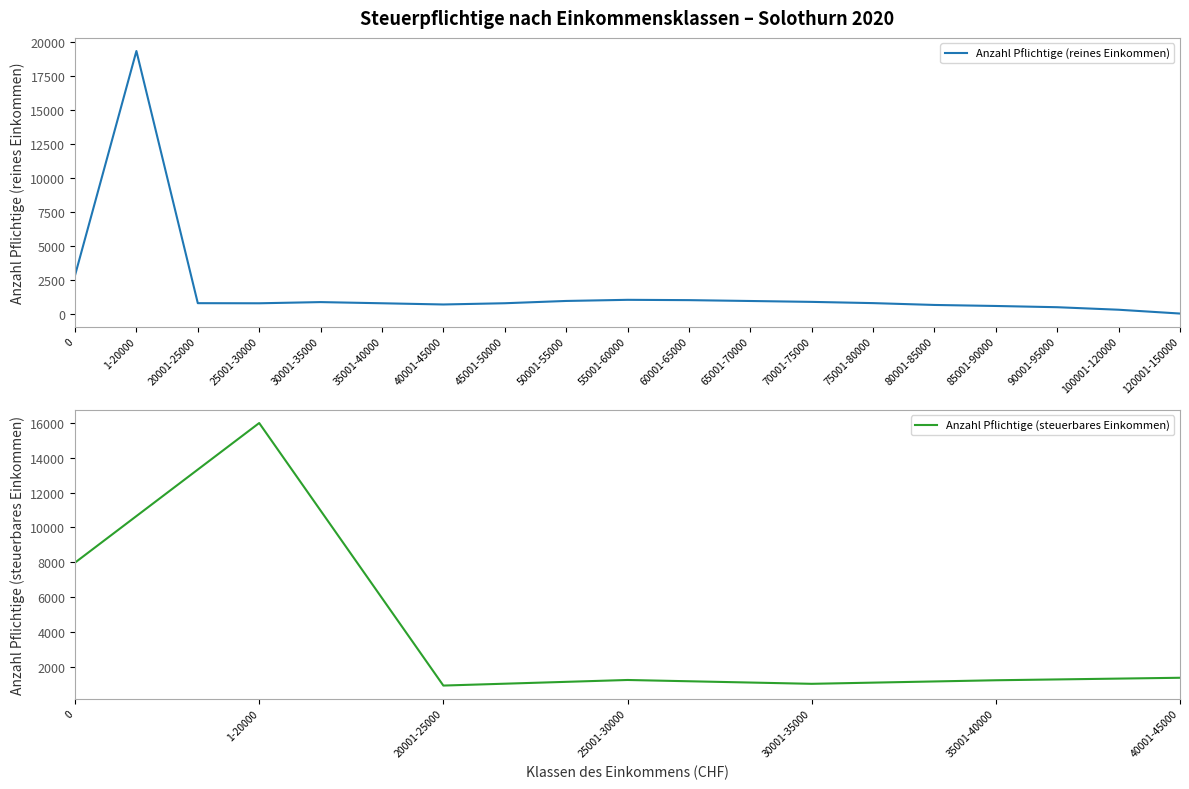

Which label corresponds to the largest value in the chart?

1-20000